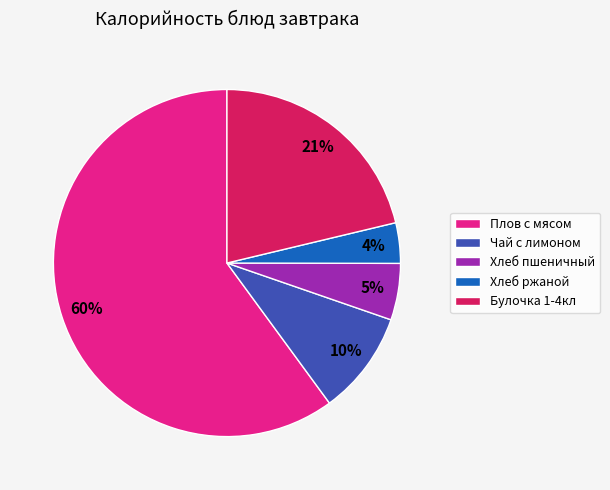

Do Хлеб ржаной and Хлеб пшеничный together represent more than half of the pie?

No